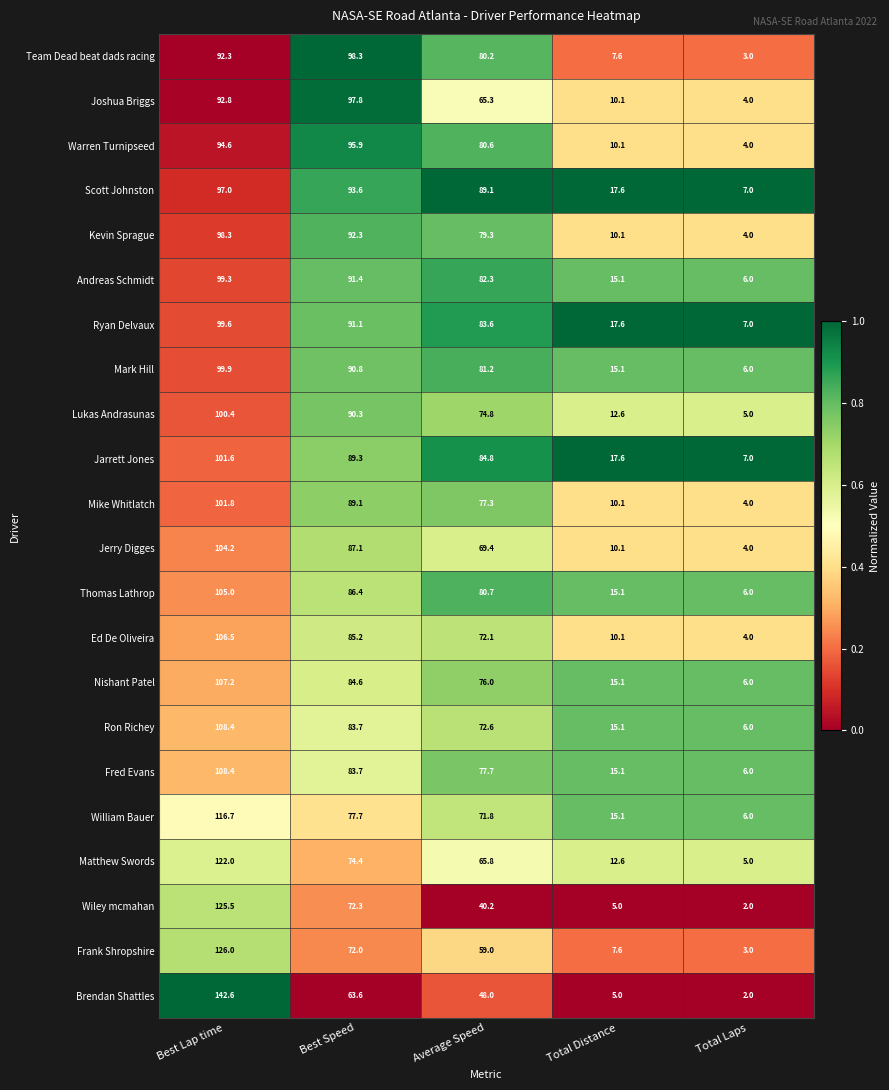

What is the average value of the Ryan Delvaux series?

59.8